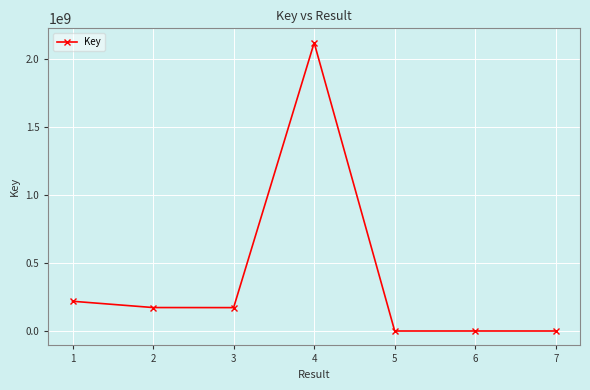

What is the ratio of the value at 4 to the value at 2?

12.3